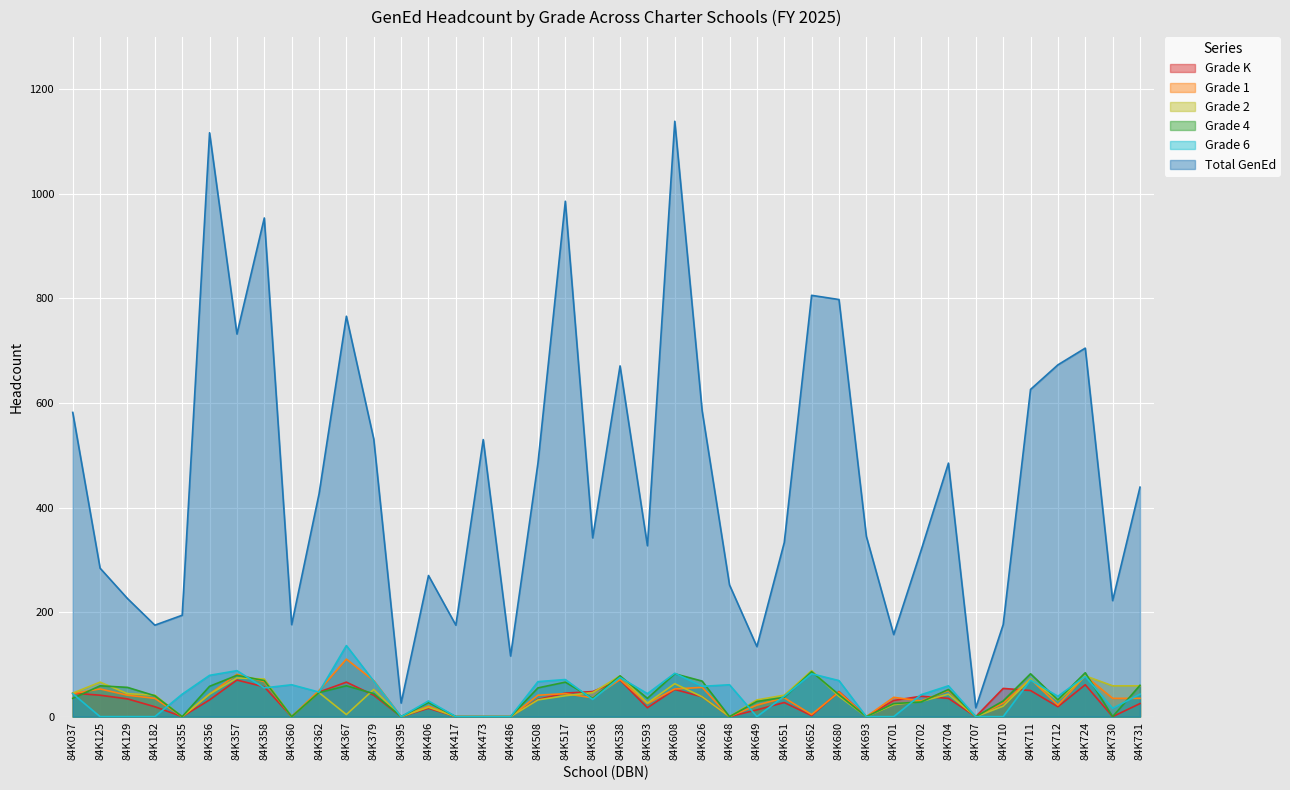

Does the chart display data point markers on the line(s)?

No